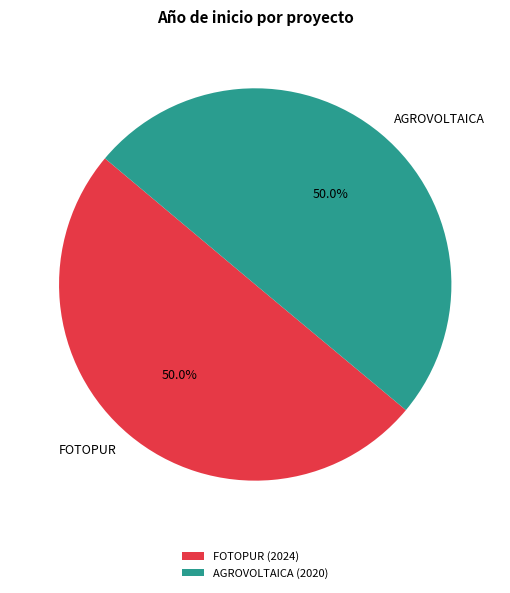

Approximately how many times larger is the value at AGROVOLTAICA compared to FOTOPUR?

1.0